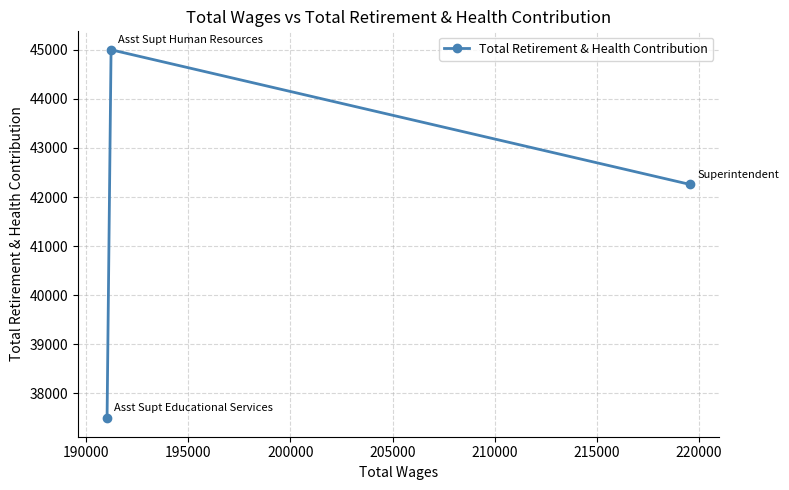

What is the value of the 1st point from the left?

37493